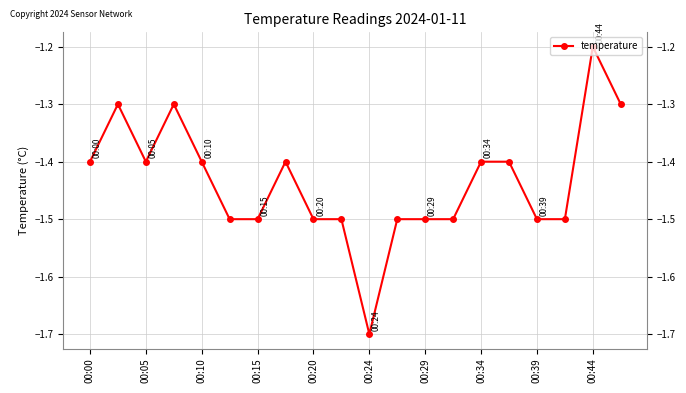

The chart shows a value of -0.7 at 15. True or false?

False